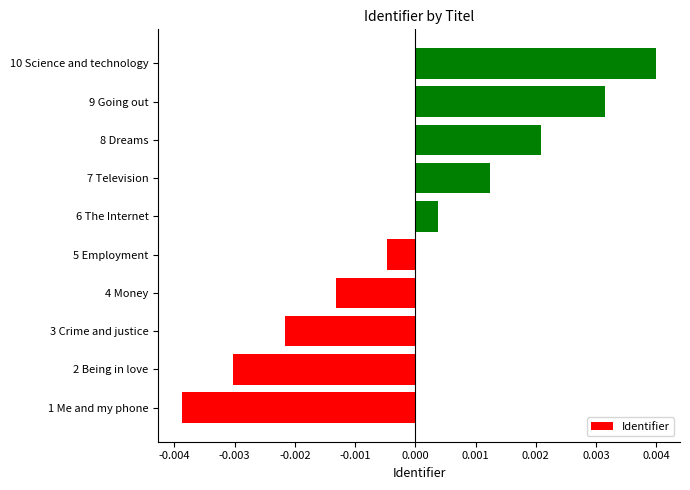

How many bars are there in total?

10